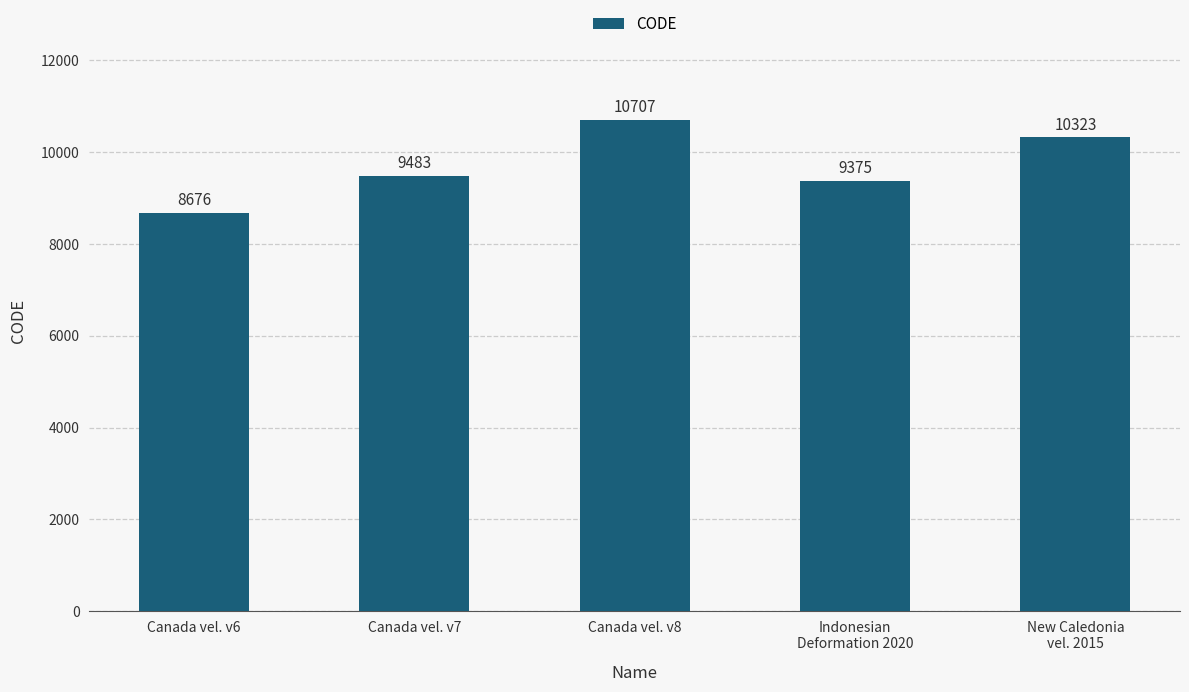

How many data points are less than 9483?

2